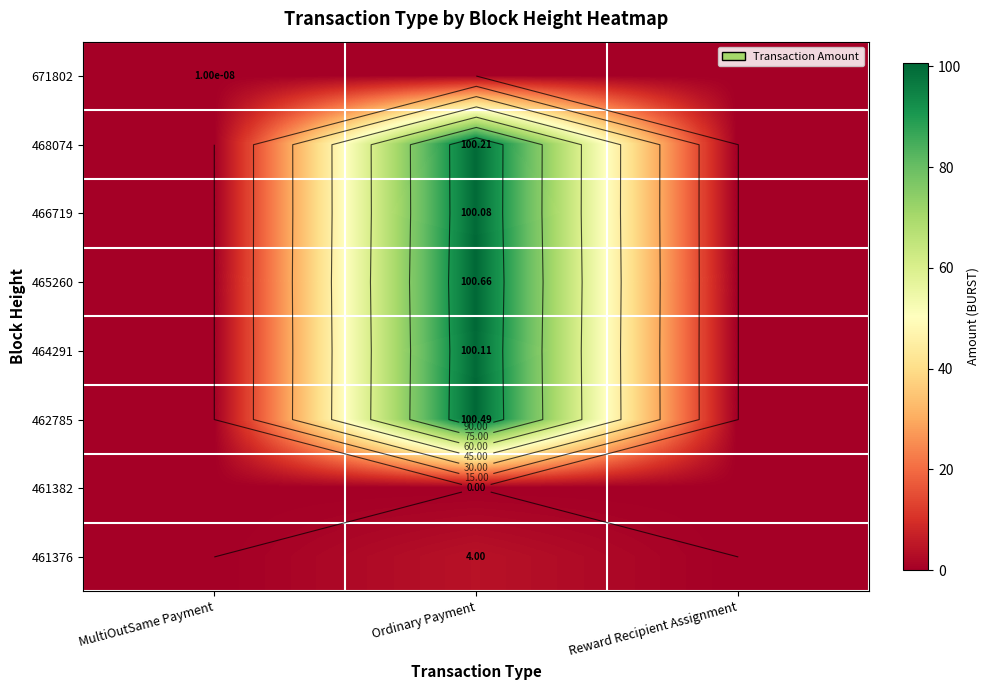

Count the number of data series in this chart.

8